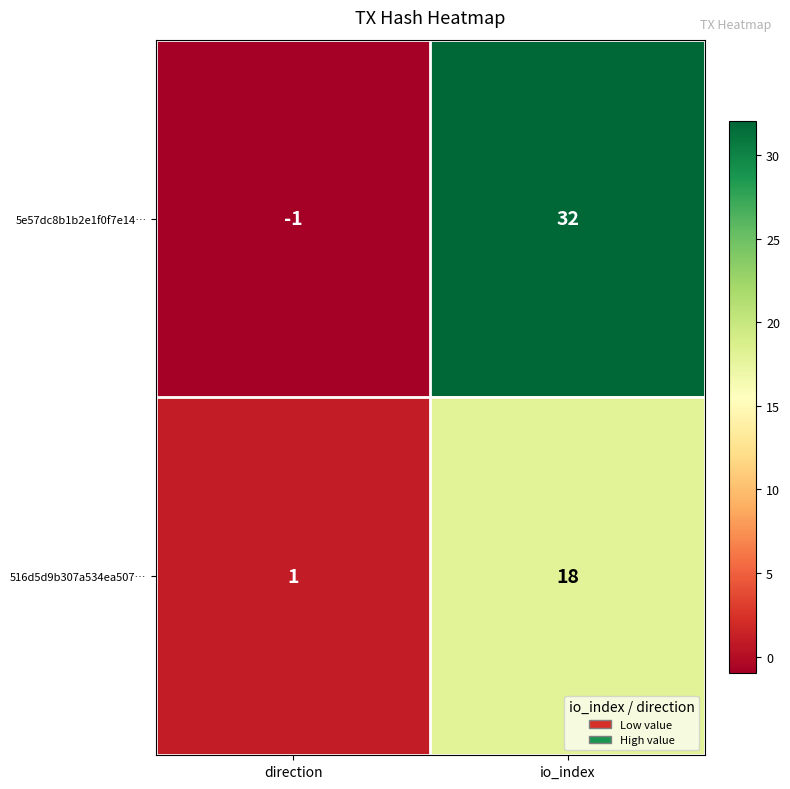

At which label is 5e57dc8b1b2e1f0f7e14… closest to 15?

direction